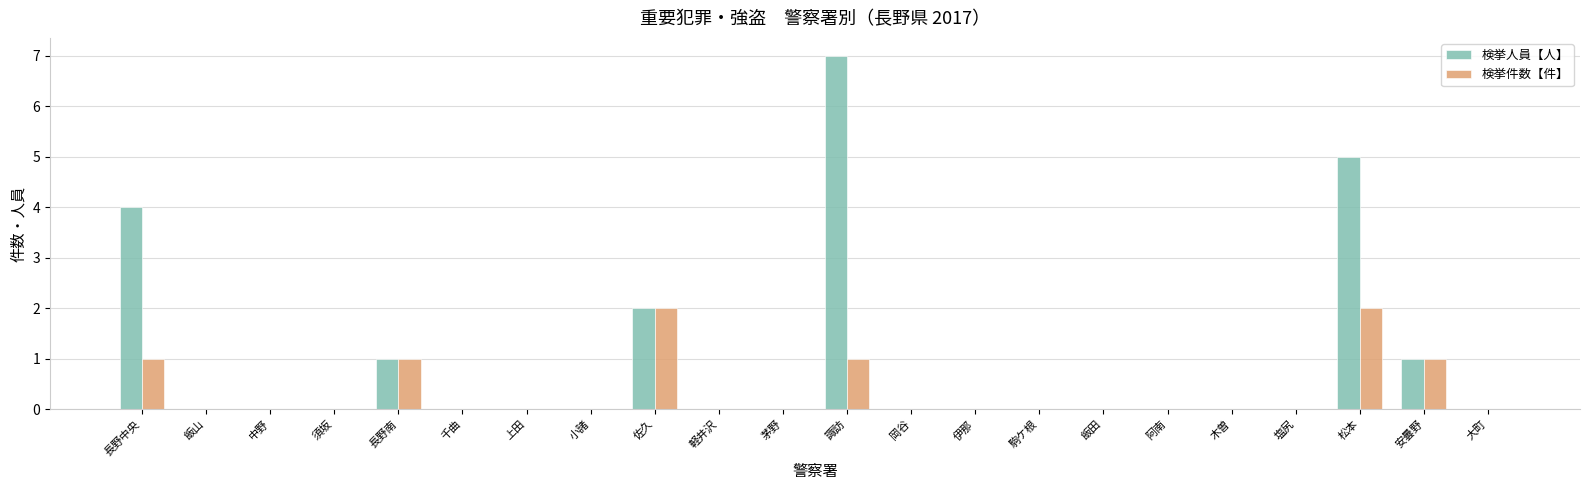

Between 長野中央 and 軽井沢, which series saw the biggest shift?

検挙人員【人】